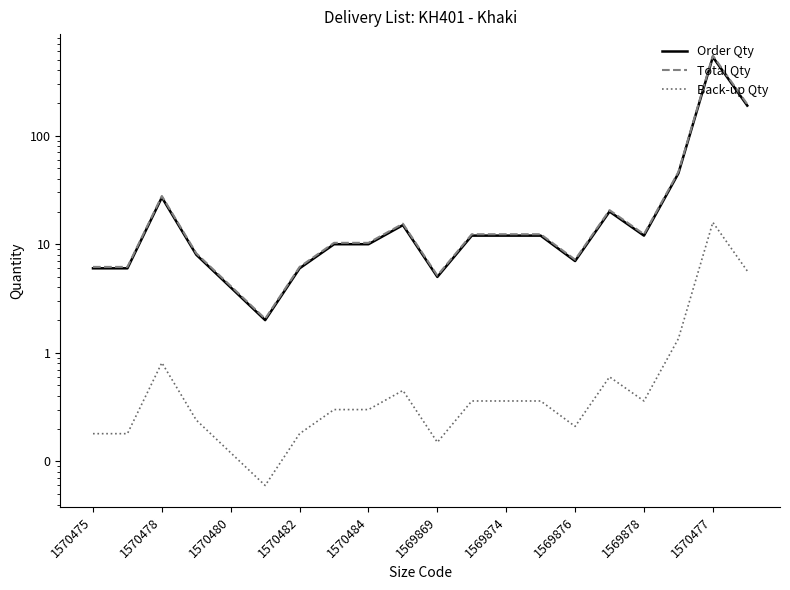

True or false: Order Qty and Total Qty cross at least once.

False